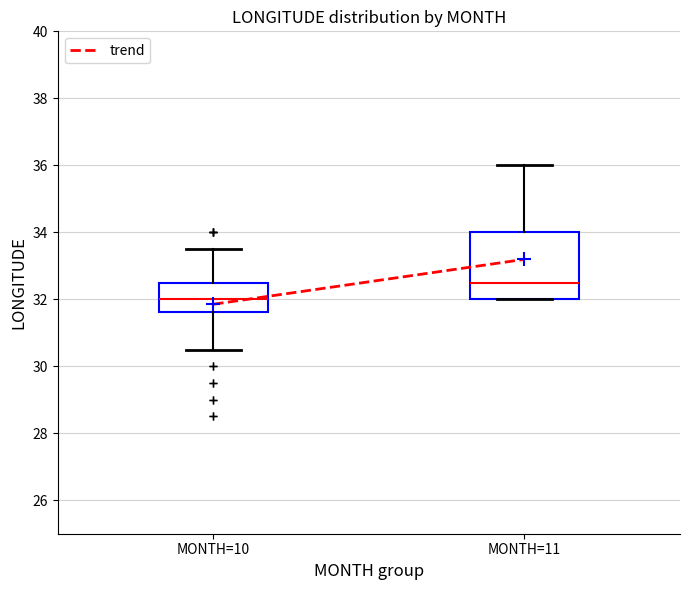

Reading left to right, transcribe this box plot: for each box, give where its median line is, the range the box spans, and where its two whiskers end, as read against the y-axis. The values are not printed on the chart, so give them approximately, as read against the axis.

MONTH=10: median 32.0, box 31.6 to 32.6, whiskers 30.6 to 33.6
MONTH=11: median 32.6, box 32.0 to 34.0, whiskers 32.0 to 36.0